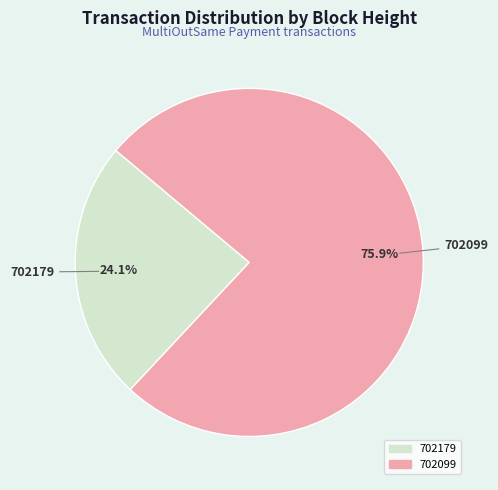

Is the sum of 702179 and 702099 greater than half?

Yes